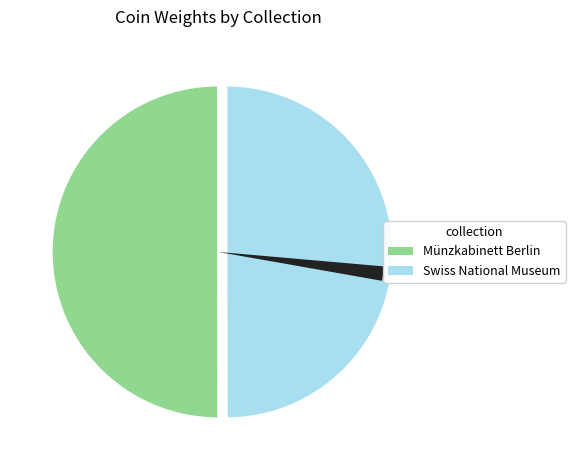

Does any single category account for the majority?

No